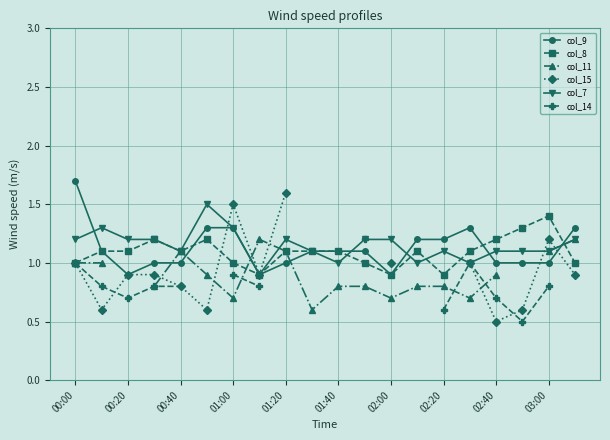

Rank the series by their maximum value, from lowest to highest.

col_11, col_14, col_8, col_7, col_15, col_9